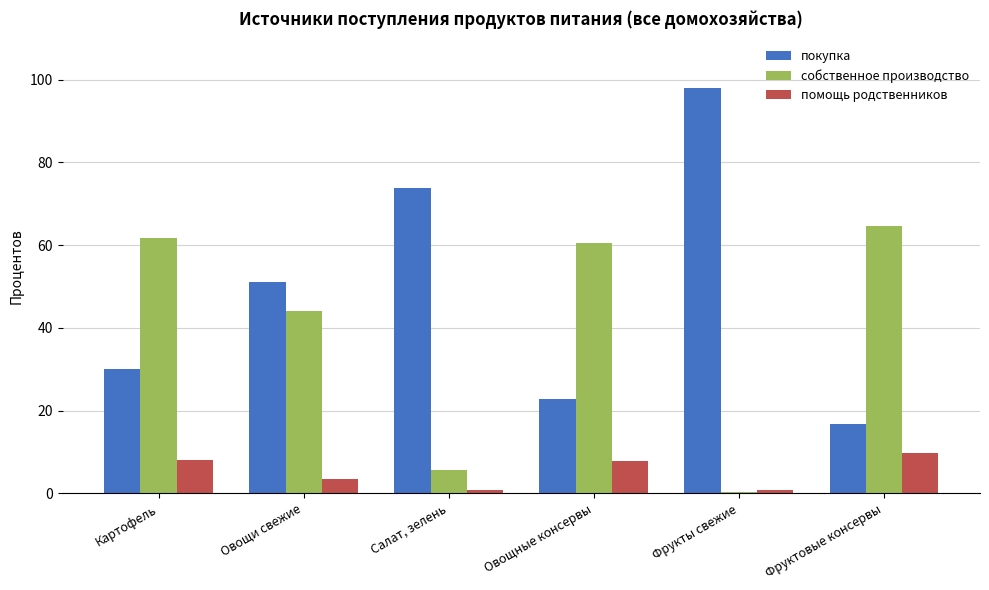

Which series has the largest total across all categories?

покупка